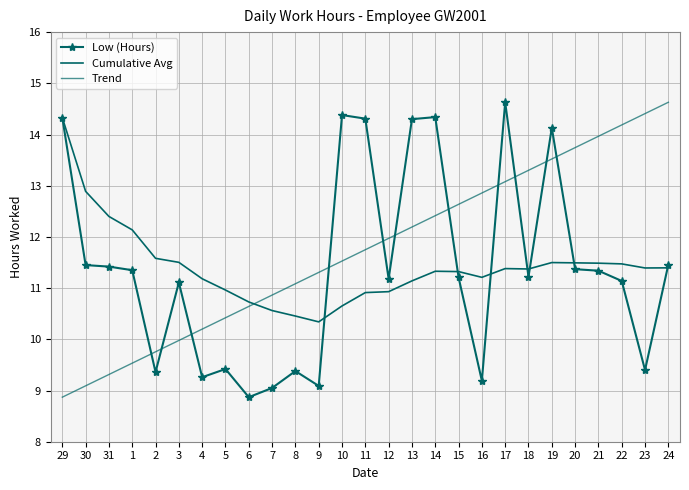

Which category has the lowest value in the Trend series?

29